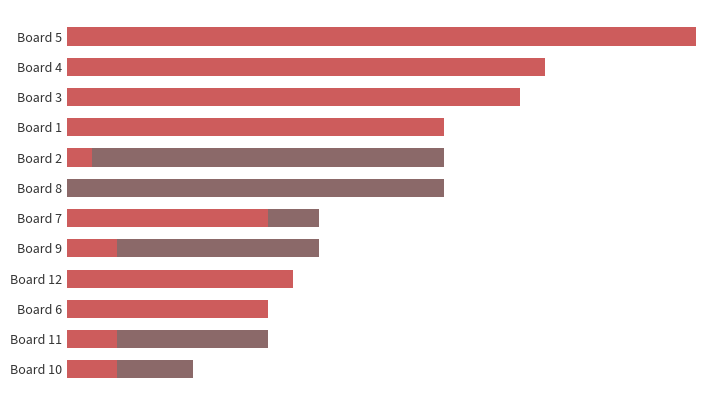

Is it true that Score 1 equals -13 at Board 8?

False